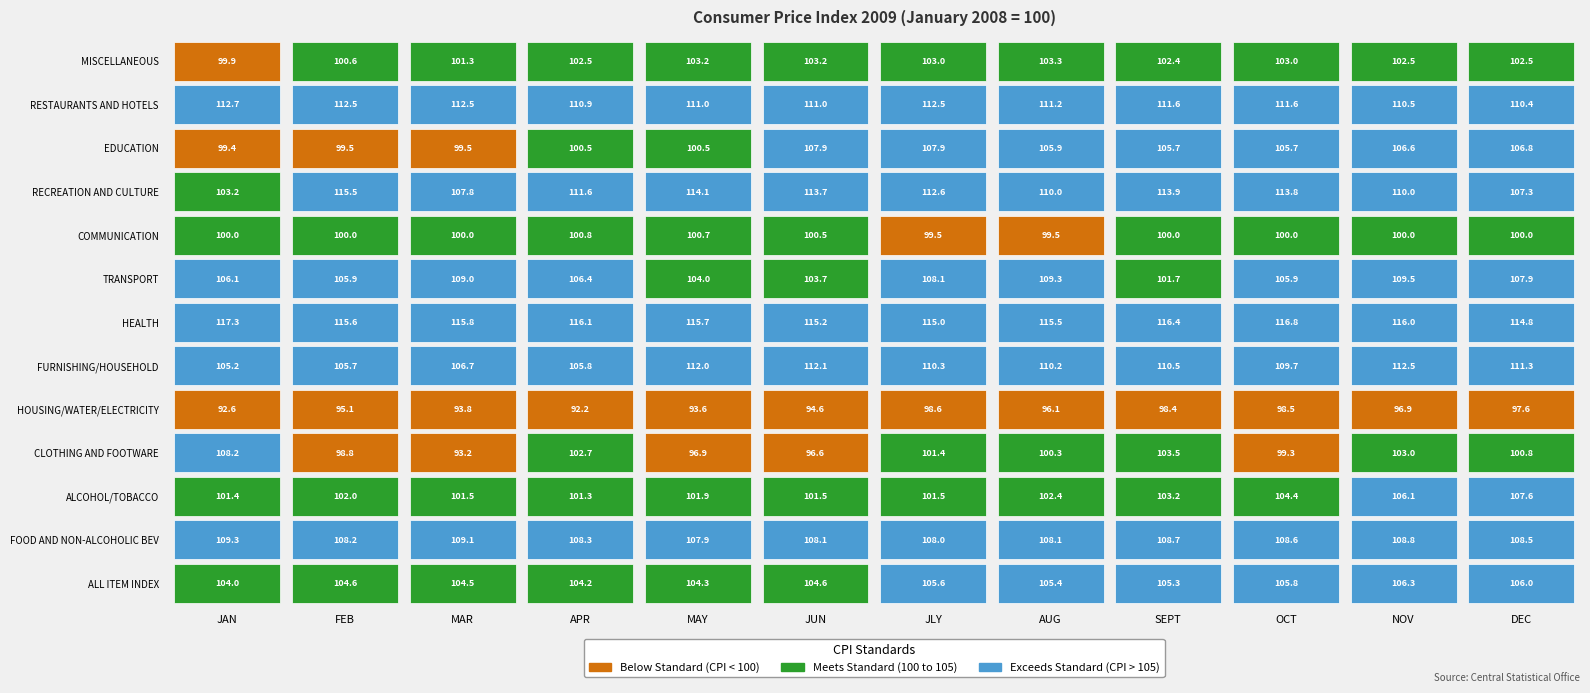

The ALCOHOL/TOBACCO series shows 169.8 at JLY. True or false?

False